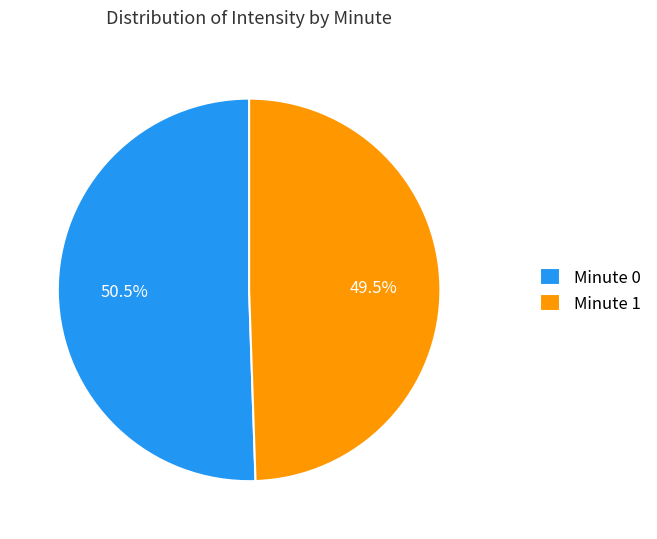

Which category has the smallest portion of the pie?

Minute 1